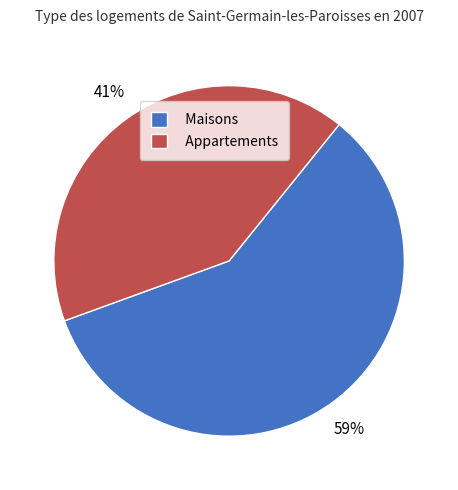

To the nearest percent, what is the average slice percentage?

50%